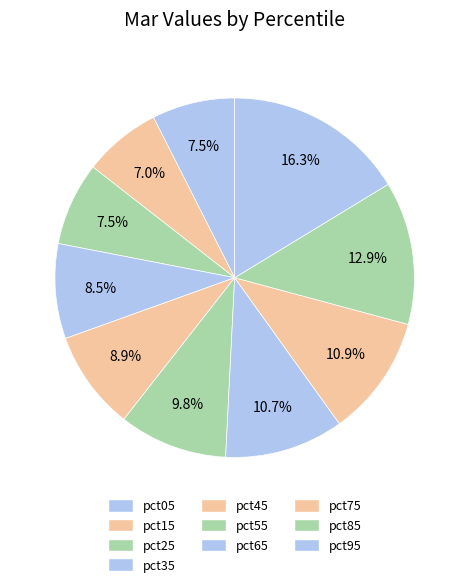

To the nearest percent, what portion does pct25 represent?

8%